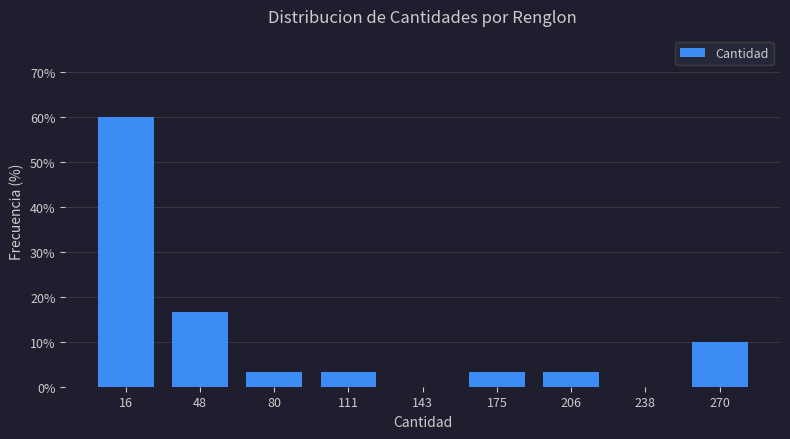

Reading left to right, transcribe this chart: for each bar, give the range it covers on the x-axis and its height. Neither the bar edges nor the heights are printed on the chart, so give them approximately, as read against the axes.

0 to 35: 60
35 to 65: 17
65 to 95: 3
95 to 130: 3
130 to 160: 0
160 to 190: 3
190 to 225: 3
225 to 255: 0
255 to 285: 10